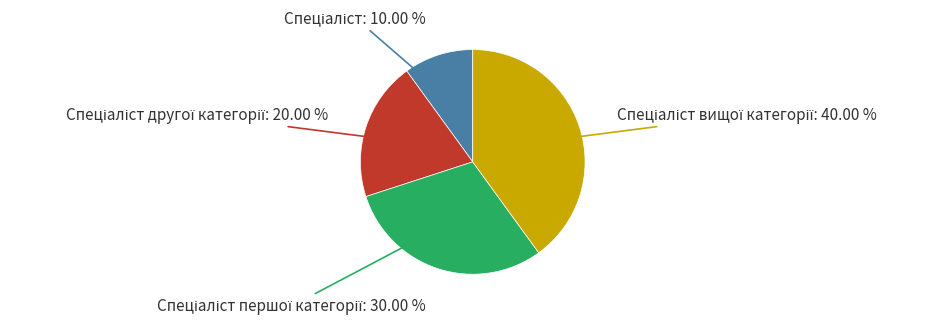

Is there any slice that represents more than half of the pie?

No